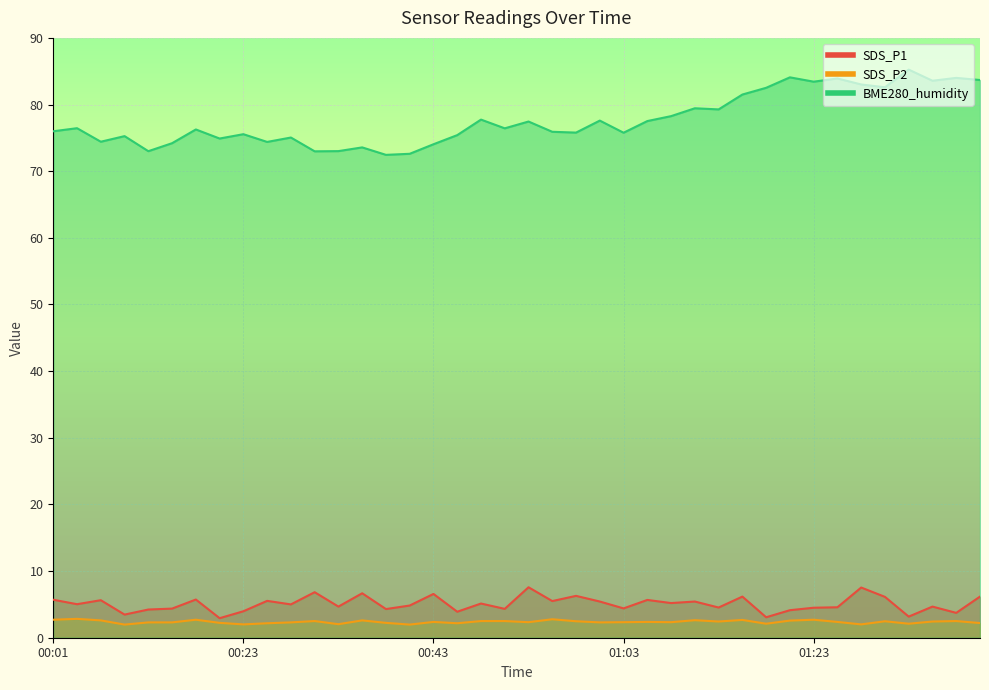

What is the difference between the second highest and minimum values in the SDS_P1 series?

4.6